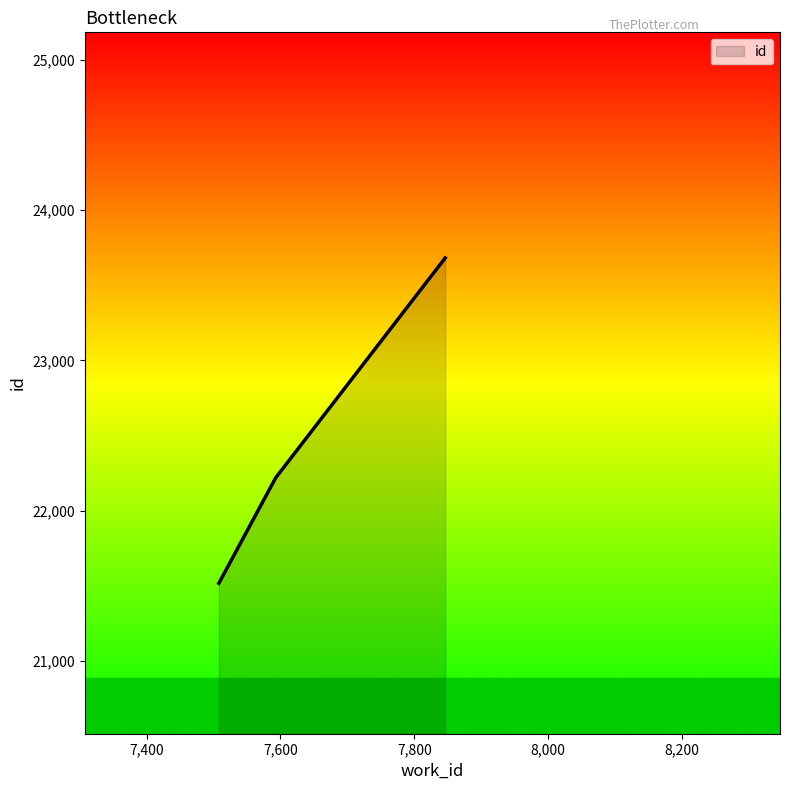

What is the smallest value displayed?

21518